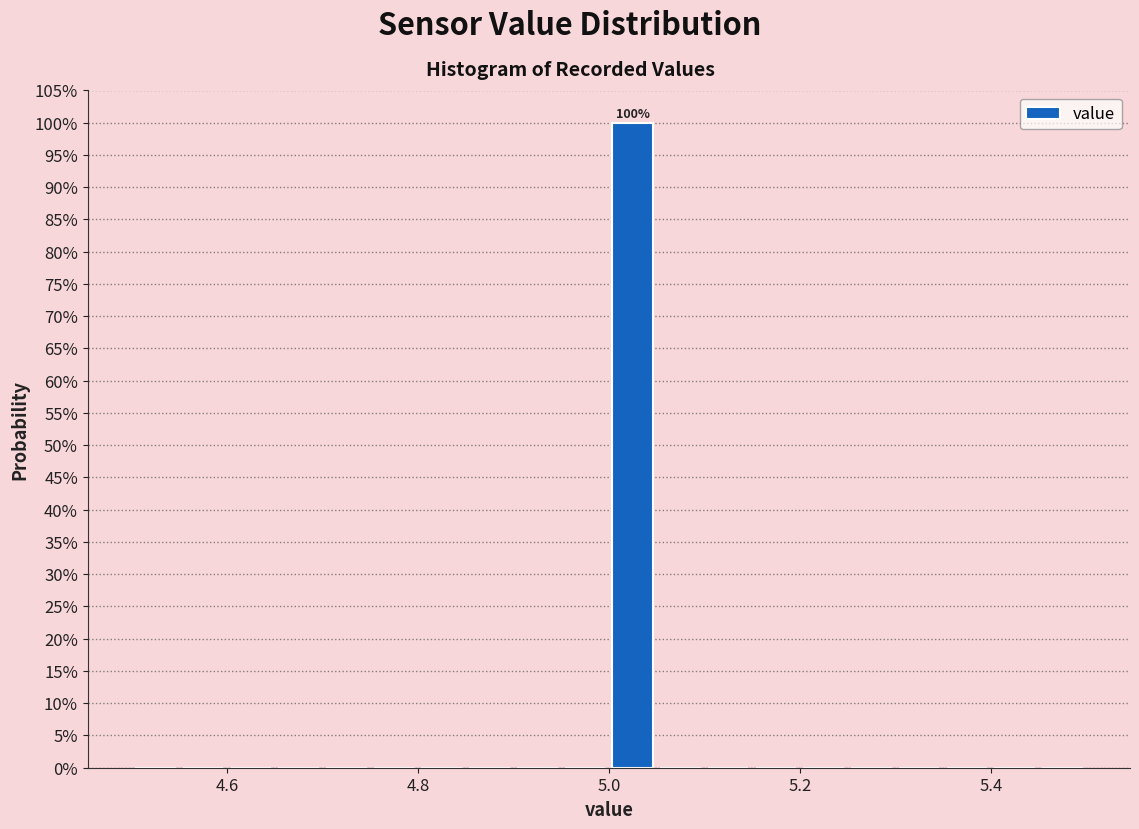

Read against the x-axis, roughly where is the centre of the tallest bar?

5.02